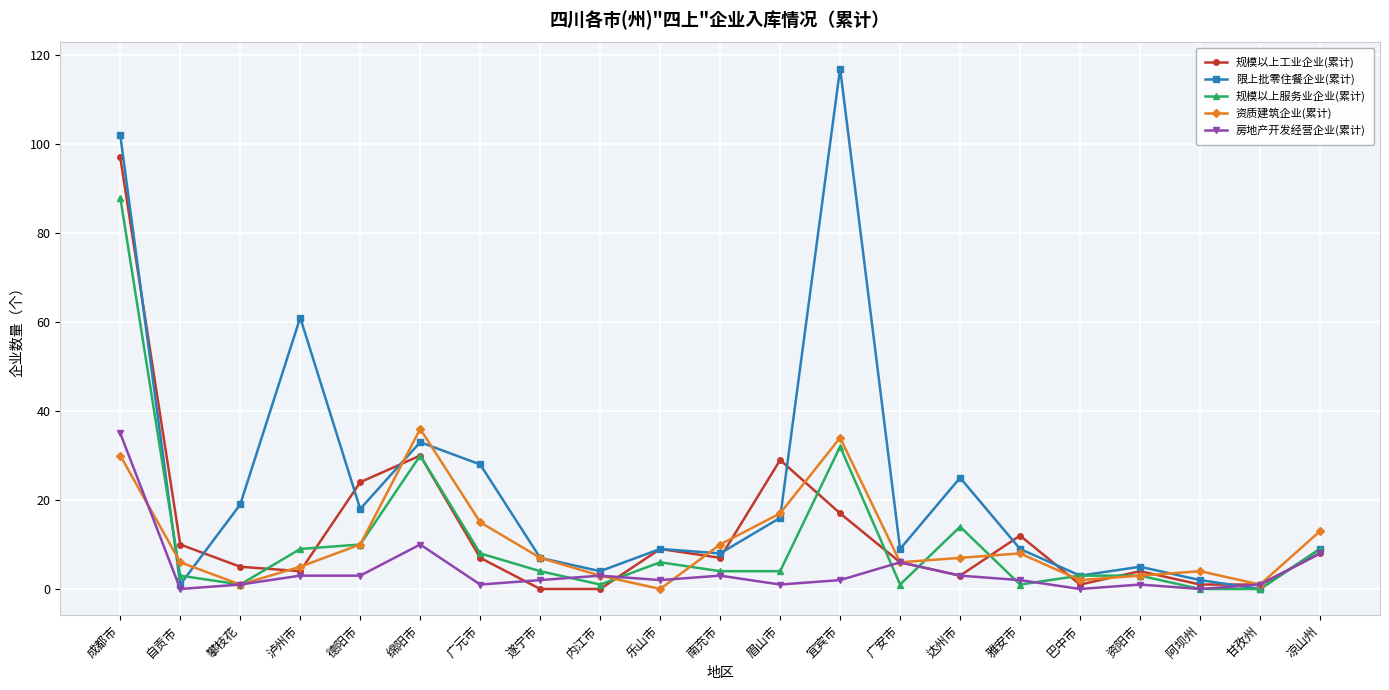

The value of 资质建筑企业(累计) at 攀枝花 is 1. True or false?

True